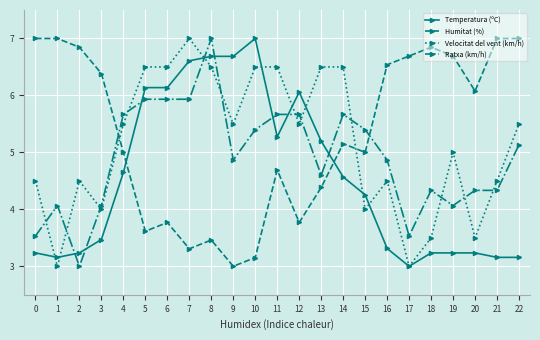

Which category has the highest value in the Velocitat del vent (km/h) series?

7